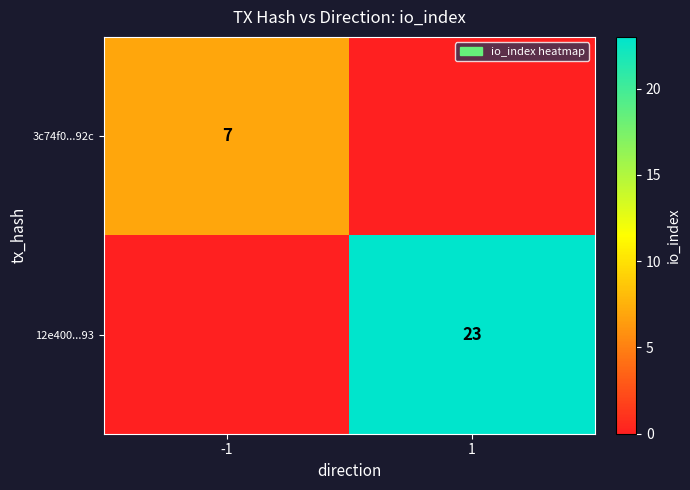

The 3c74f0...92c series shows 3 at -1. True or false?

False